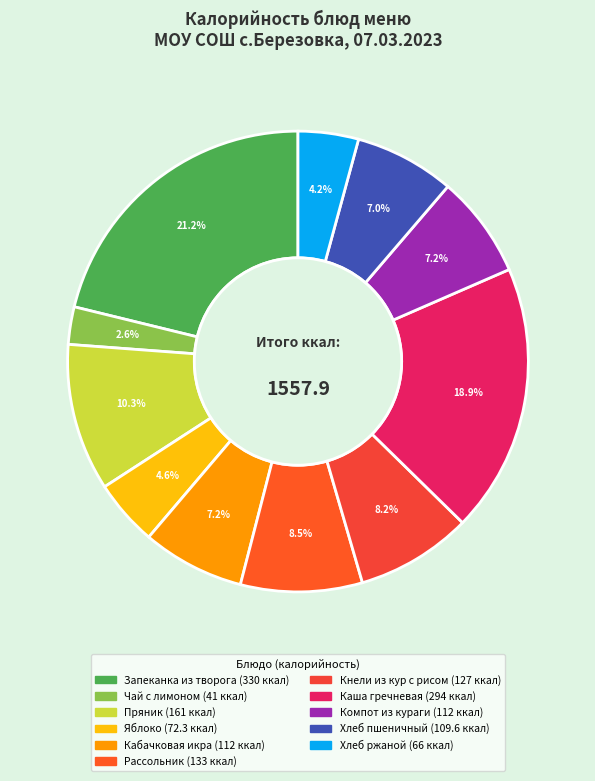

What portion of the pie excludes Компот из кураги?

92.8%